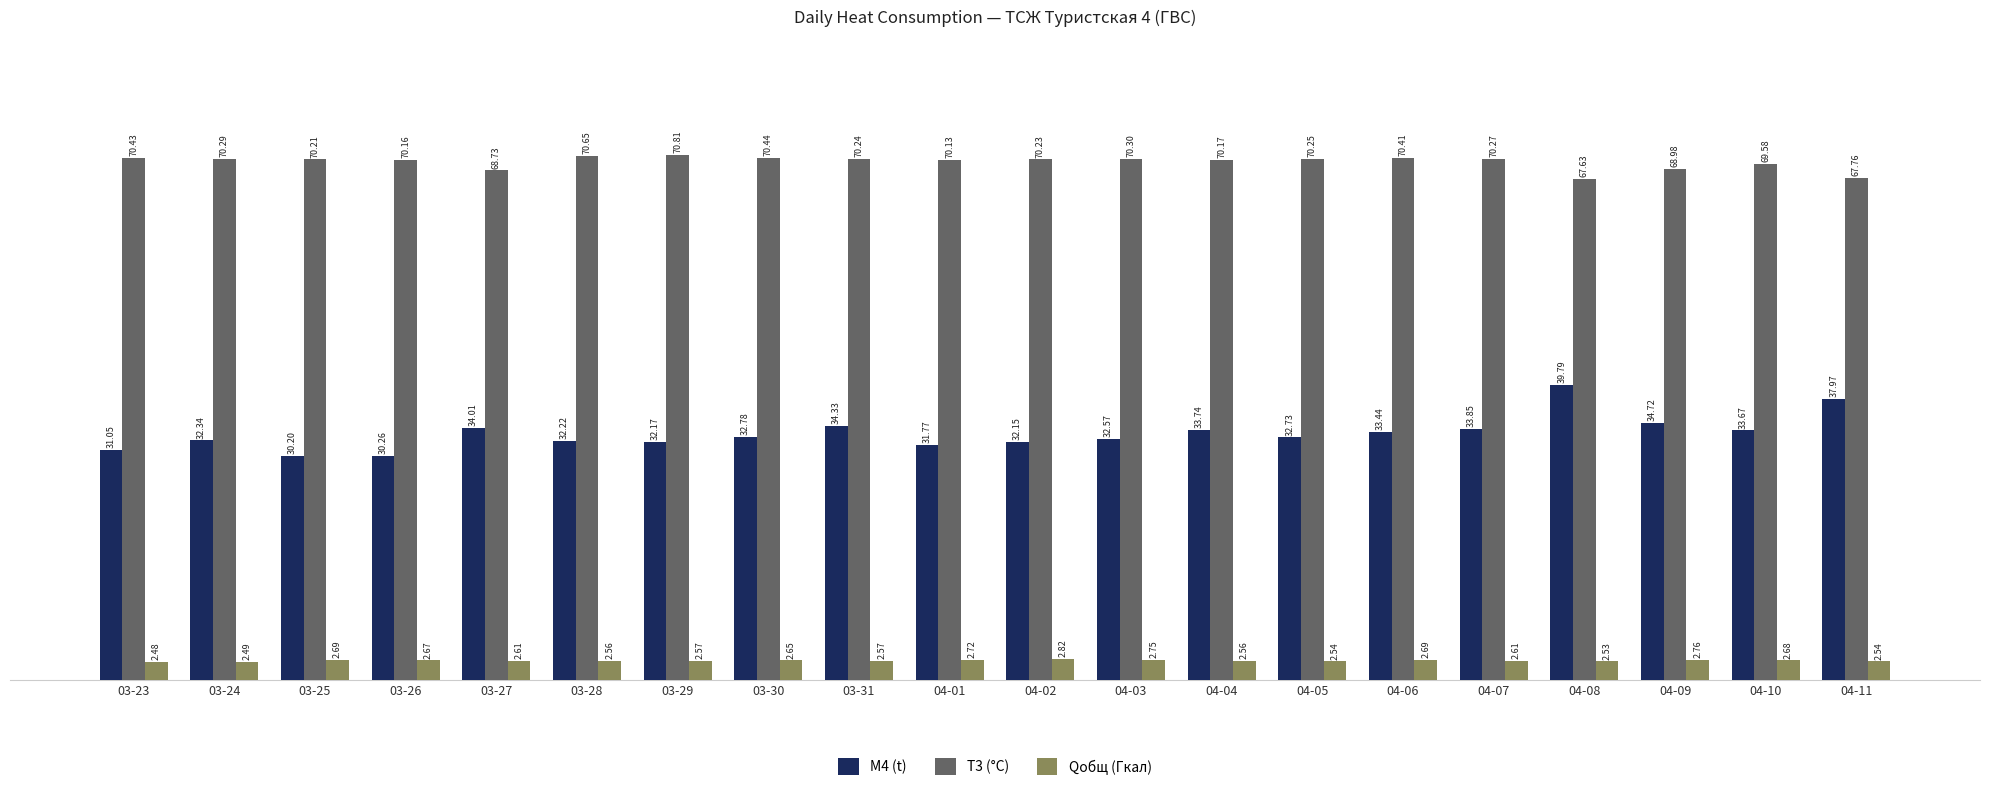

How many data points does each series have?

20